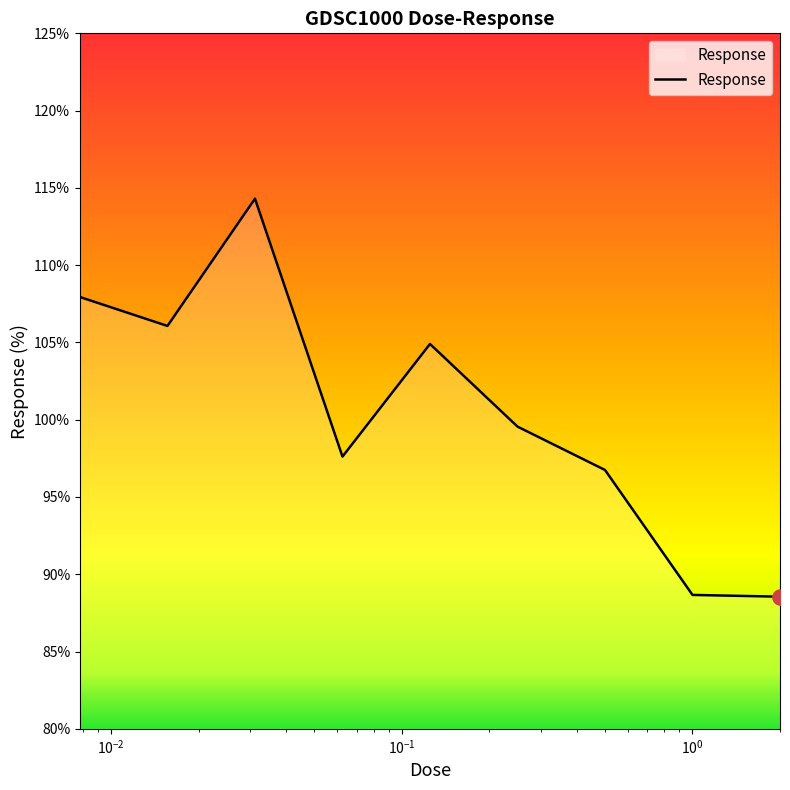

What is the greatest value displayed?

114.3